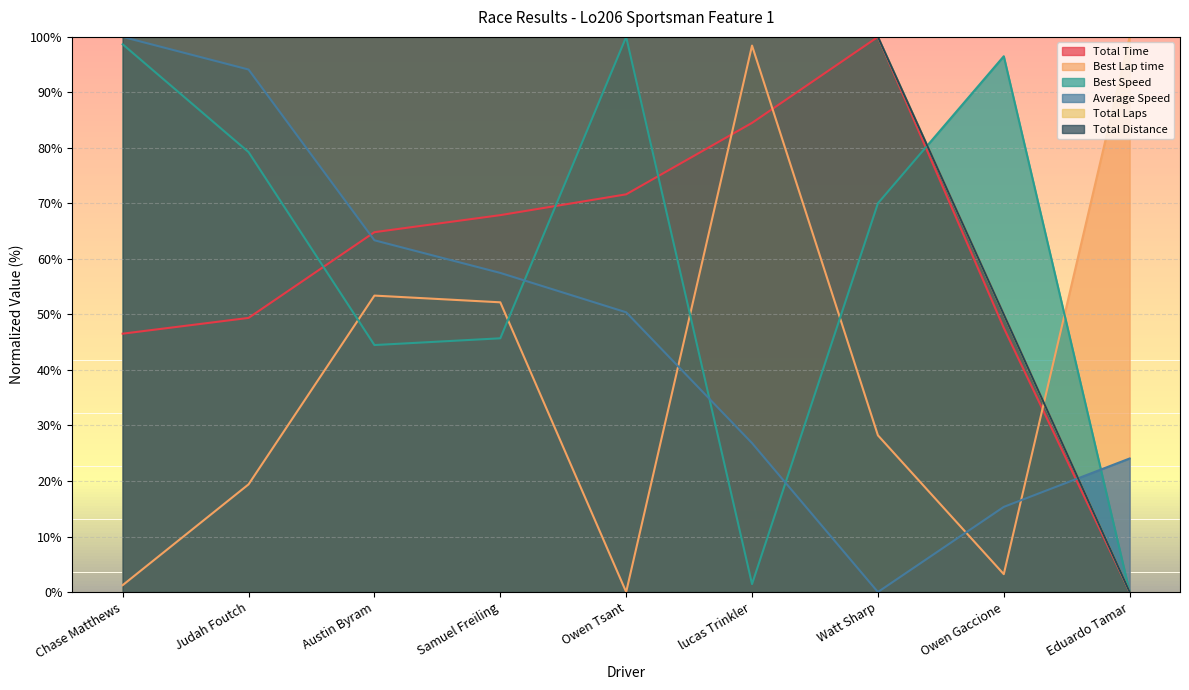

True or false: Total Laps and Best Lap time intersect in this chart.

True